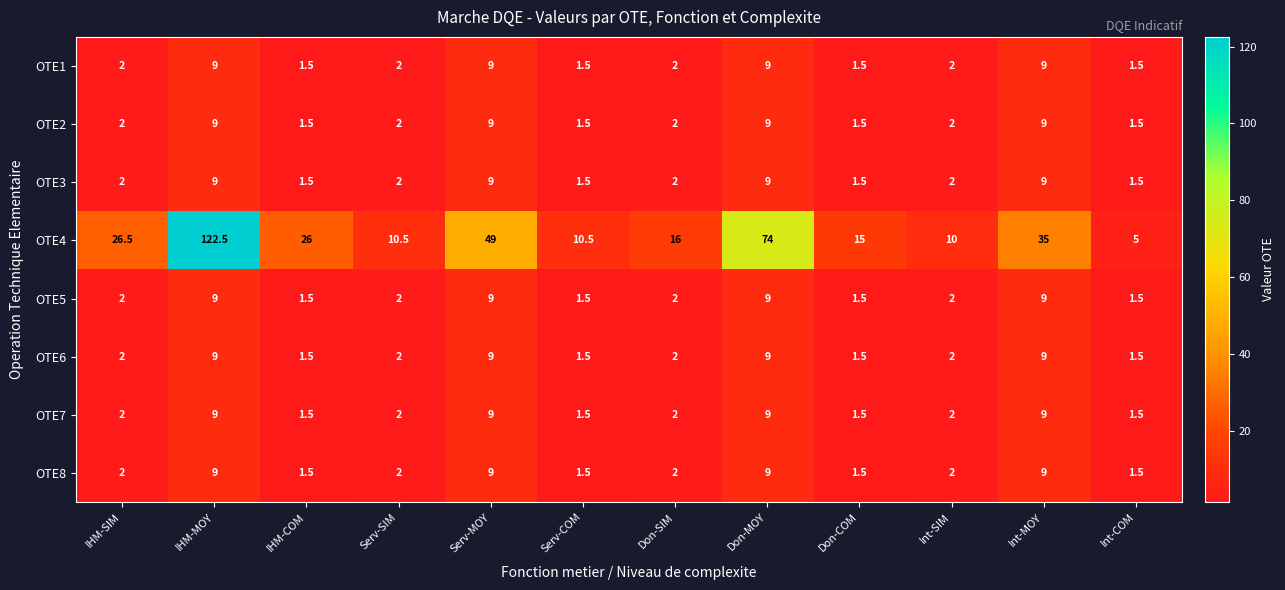

What is the maximum value for OTE4?

122.5